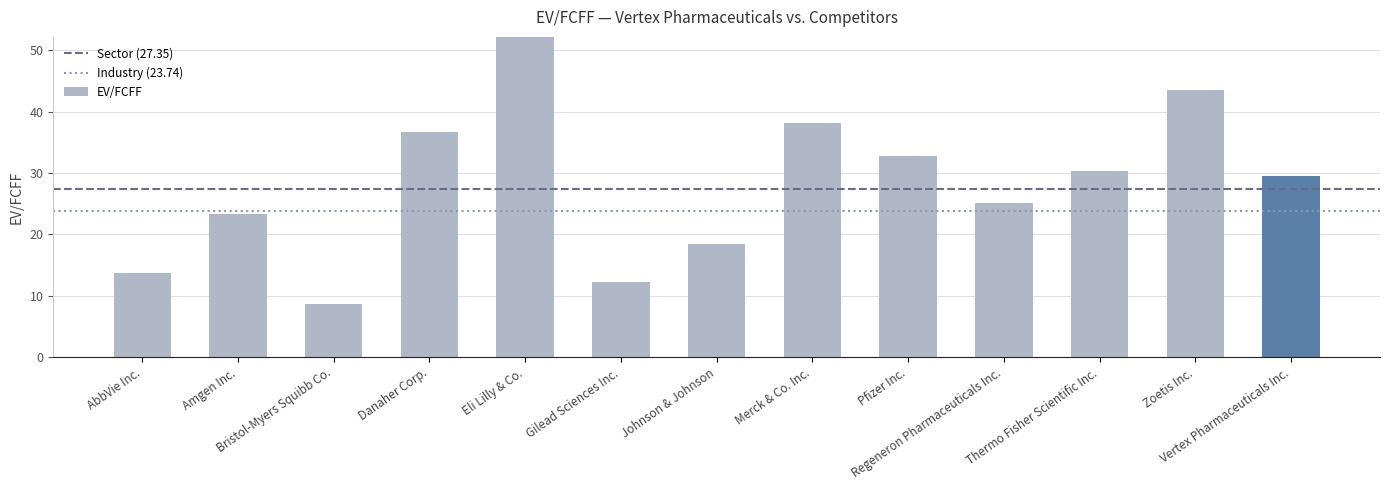

True or false: the data shows 2.7 at Bristol-Myers Squibb Co..

False